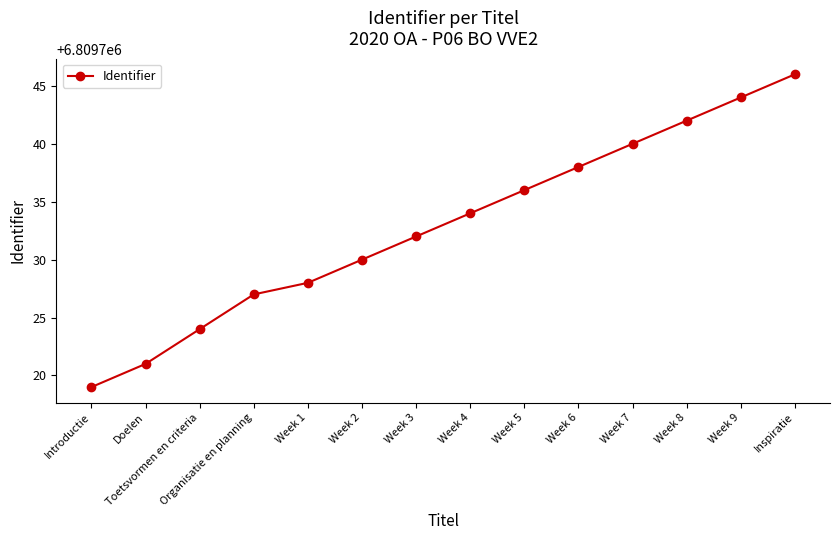

What is the approximate value at Week 3, to the nearest 10?

6809730